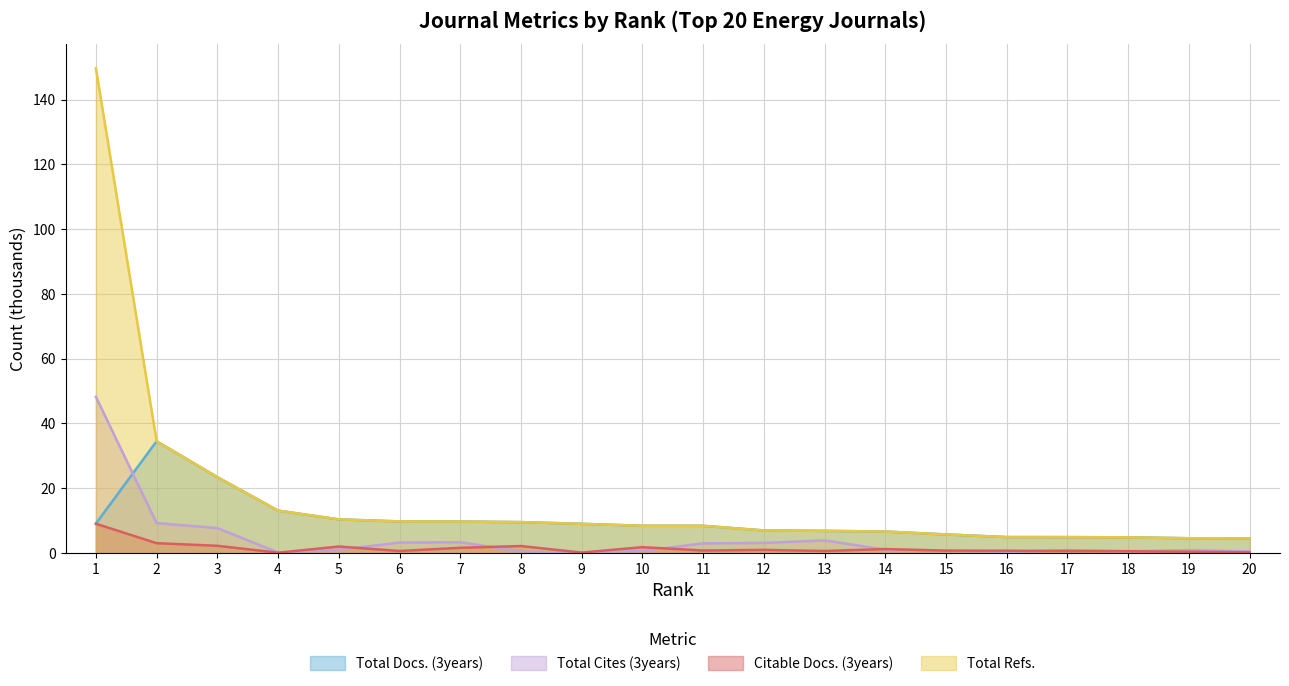

How many interior local valleys does the Total Cites (3years) series have?

4